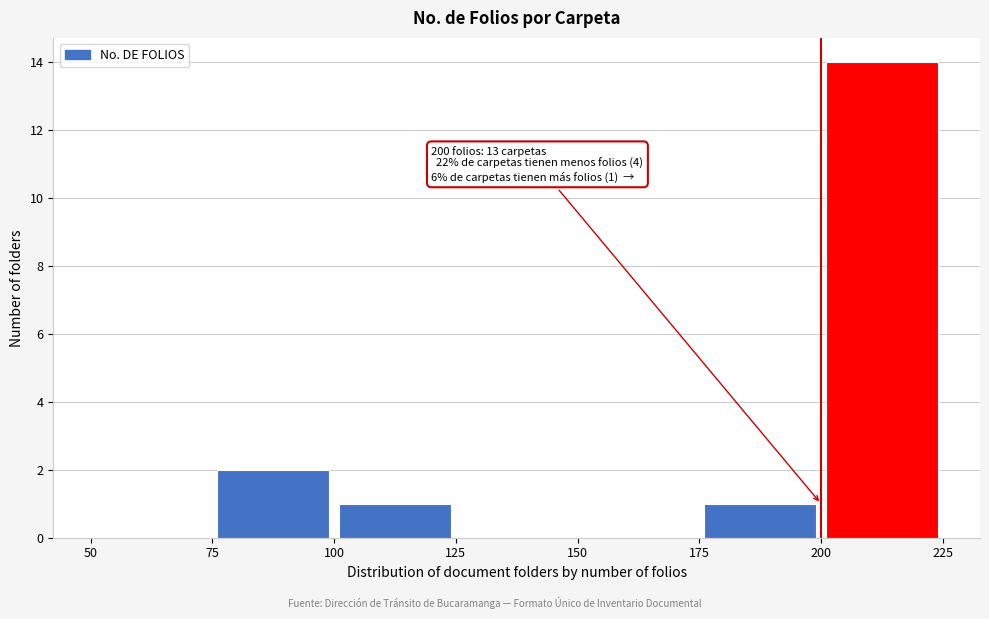

Over which range of the x-axis is the bar tallest?

200 to 225